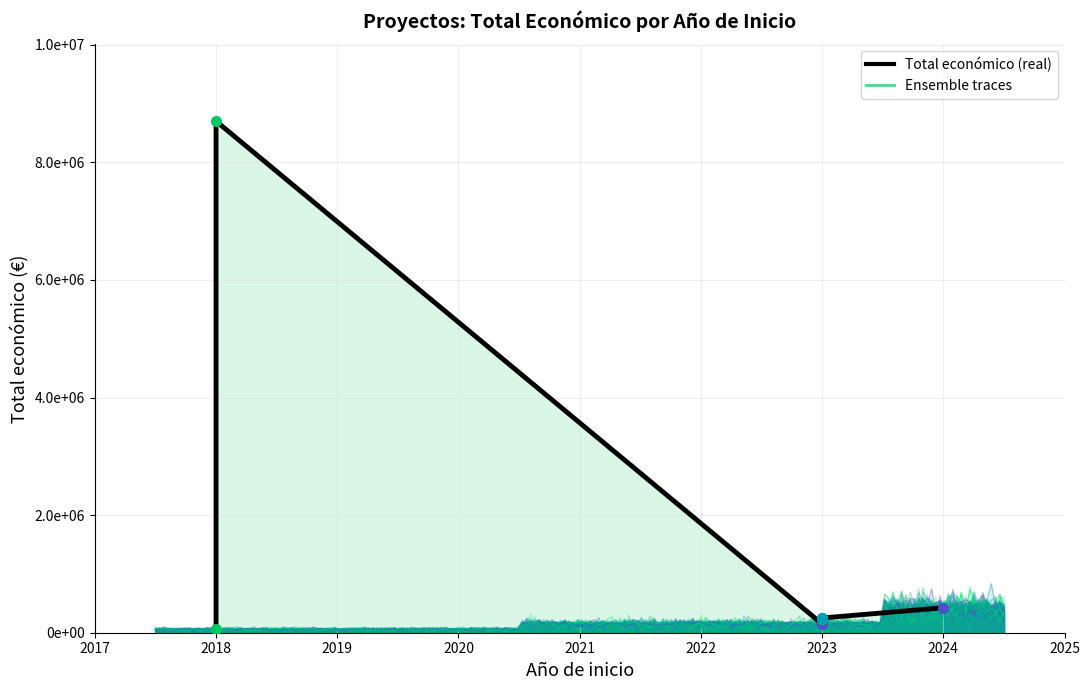

The chart shows a value of 19814 at 2017. True or false?

False